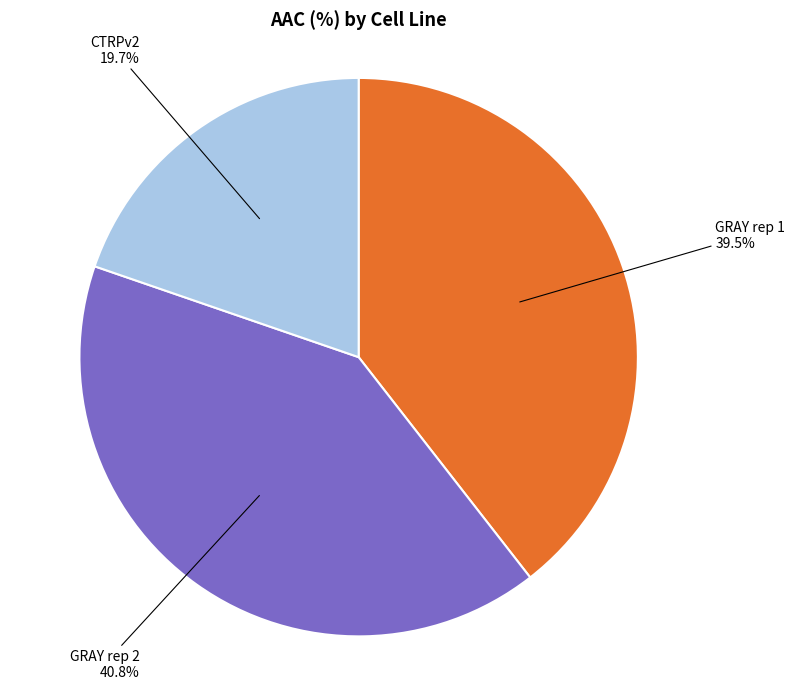

Which category has the smallest portion of the pie?

CTRPv2